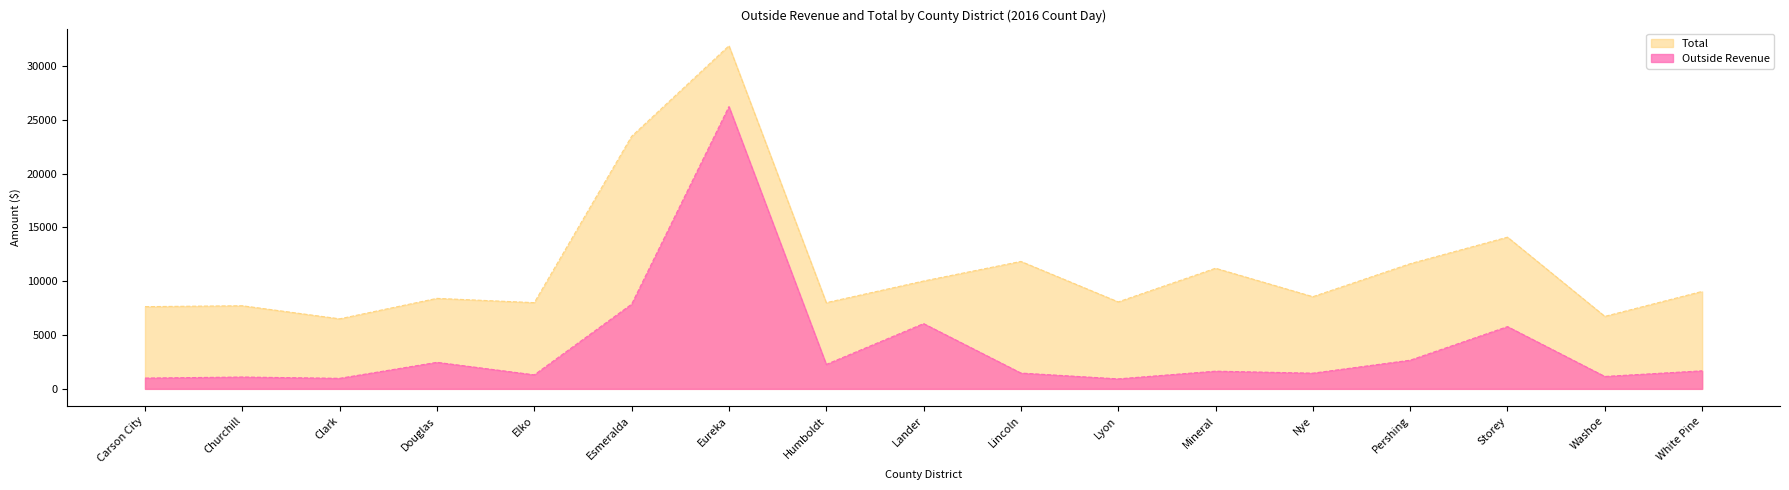

In Outside Revenue, how many points are higher than both neighbors (excluding endpoints)?

6